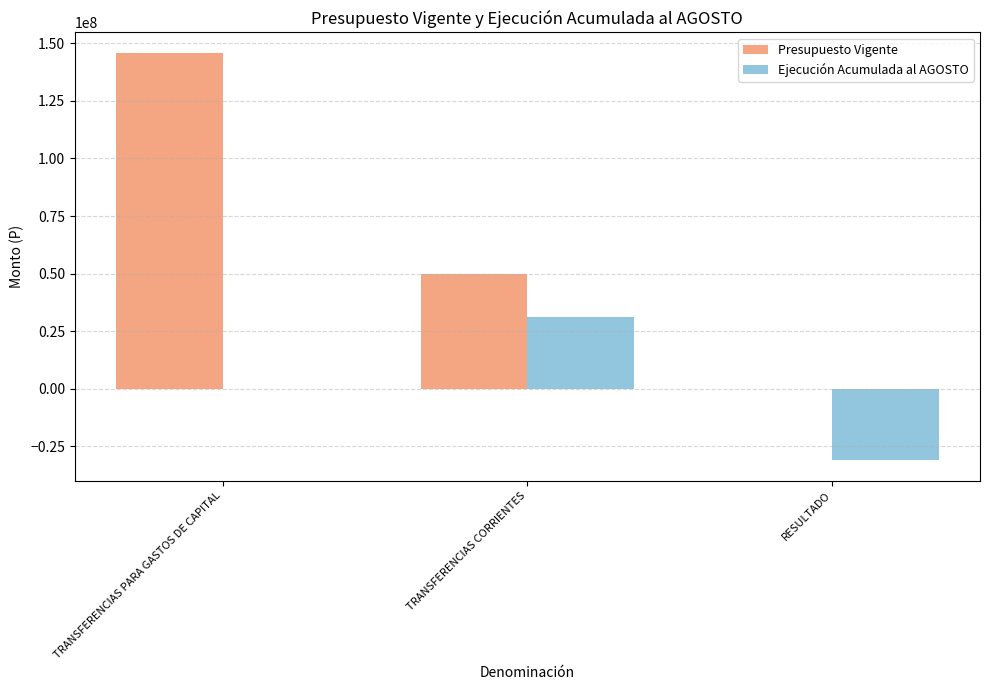

What is the difference between the Presupuesto Vigente values at RESULTADO and TRANSFERENCIAS CORRIENTES?

49854678